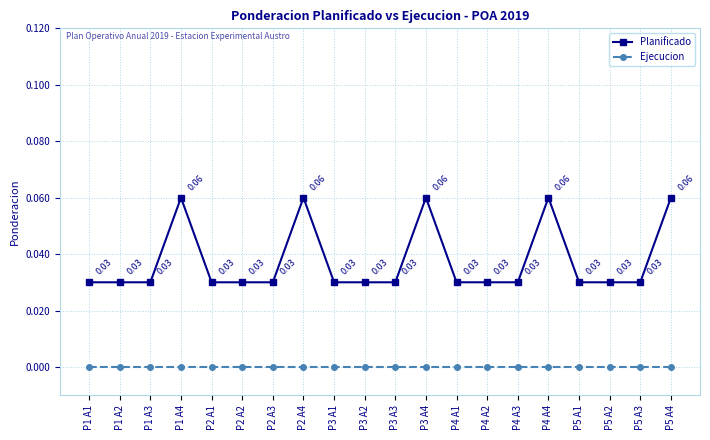

At which category does Planificado reach its first local peak?

P1 A4